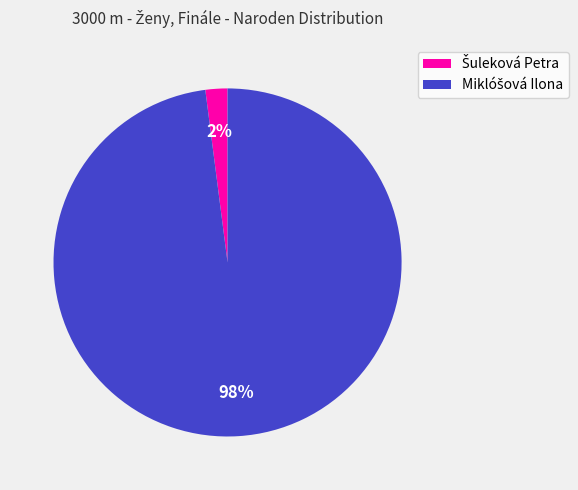

Is there a majority slice in this chart?

Yes